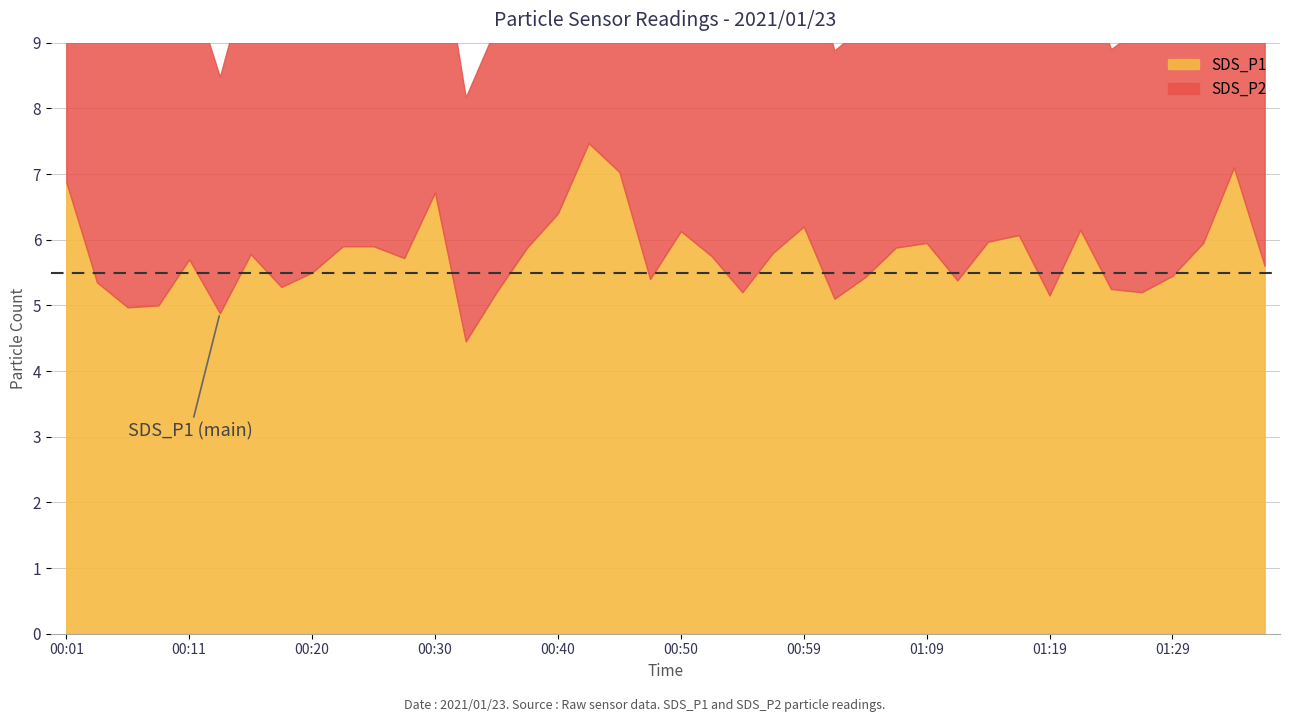

What is the difference between the highest and lowest values at 00:47?

1.4